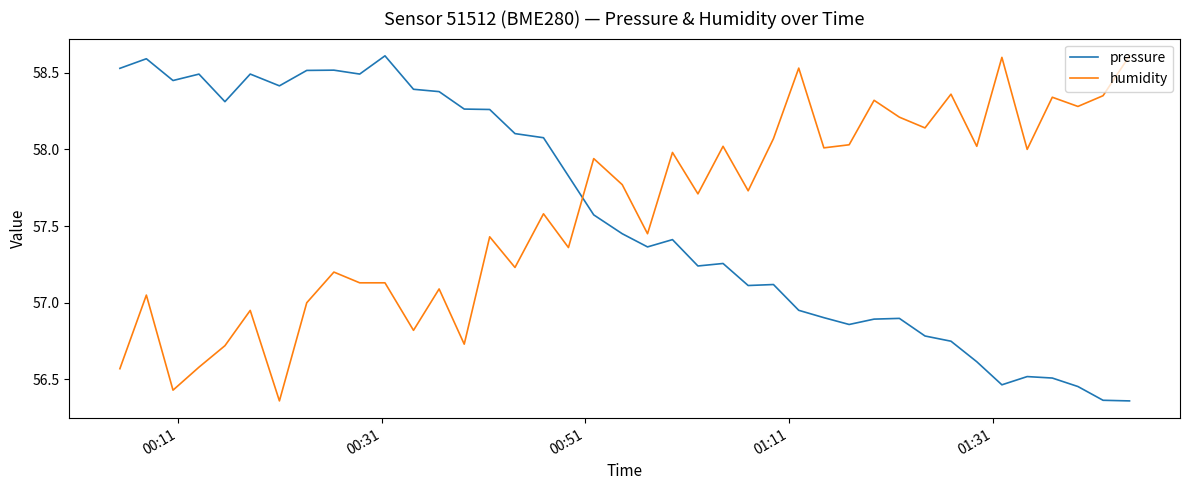

After their last crossing, which series has the higher values: humidity or pressure?

humidity